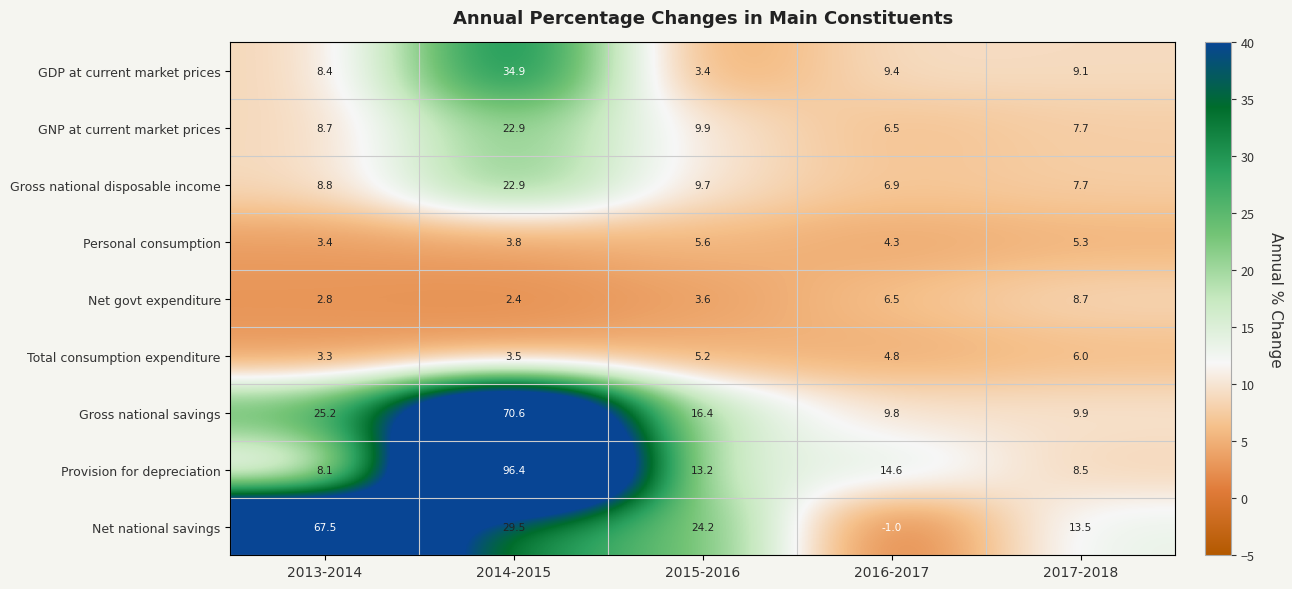

Which category has the highest value in the GDP at current market prices series?

2014-2015